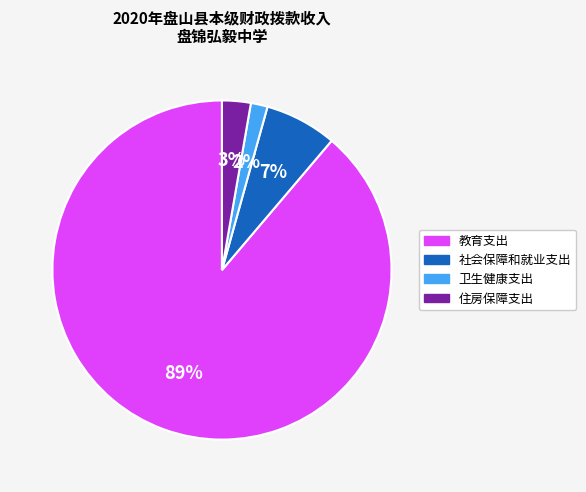

Does 社会保障和就业支出 account for over 50% of the chart?

No